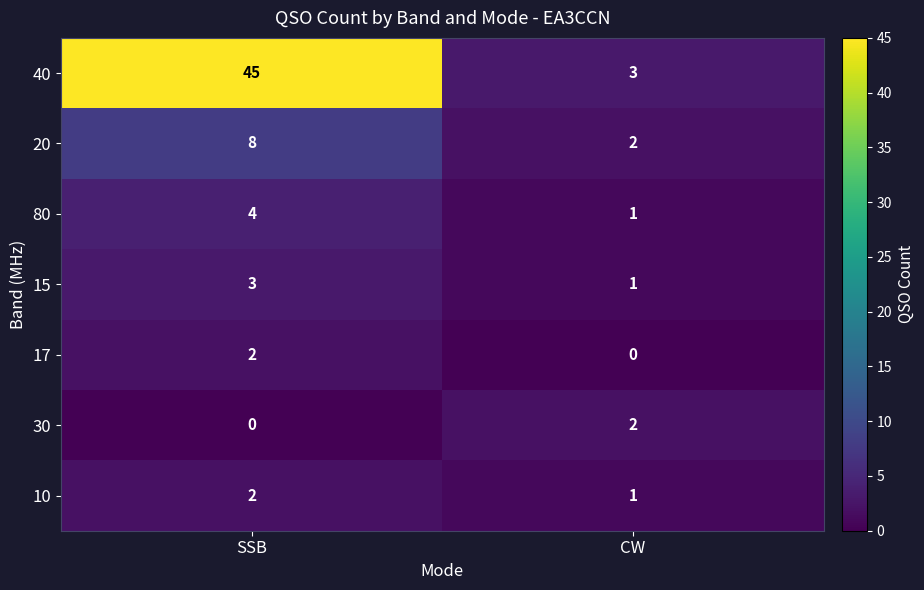

What is the difference between the 40 values at SSB and CW?

42